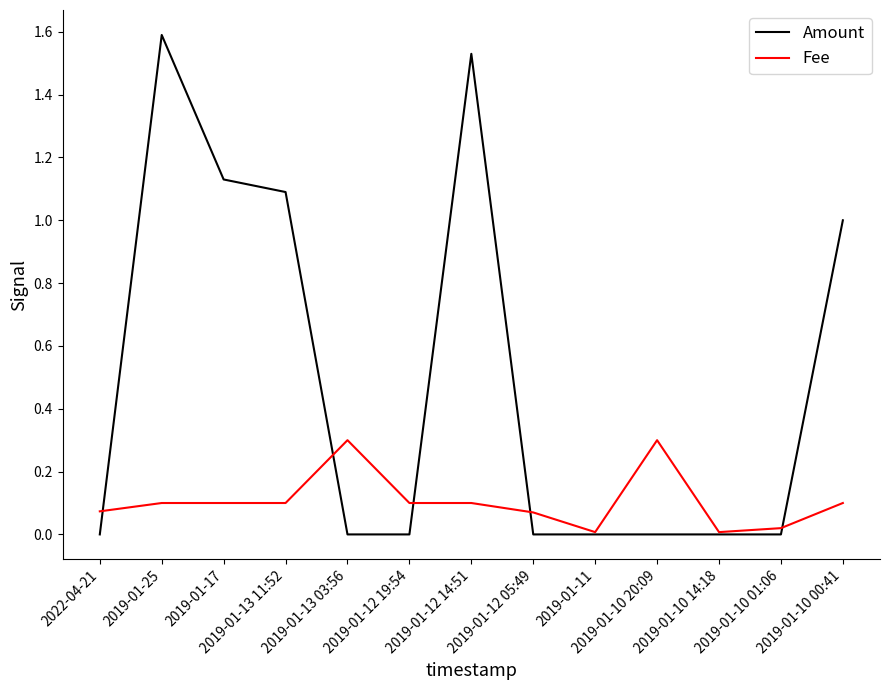

What position from the right is 2019-01-25?

12